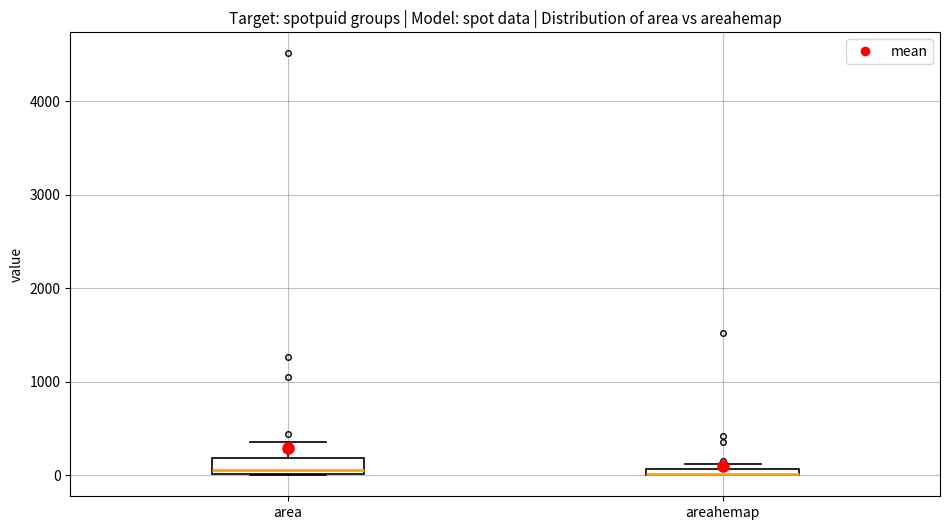

Where is the upper edge of the box for area on the y-axis? The values are not printed on the chart, so give them approximately, as read against the axis.

200